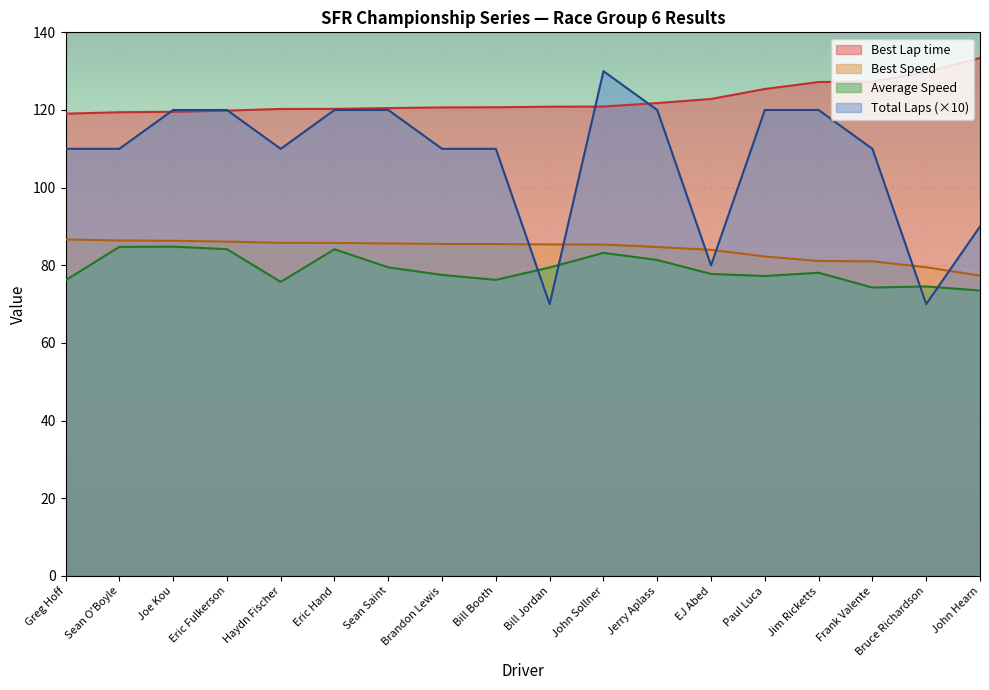

What is the sum of all Best Lap time values?

2209.8